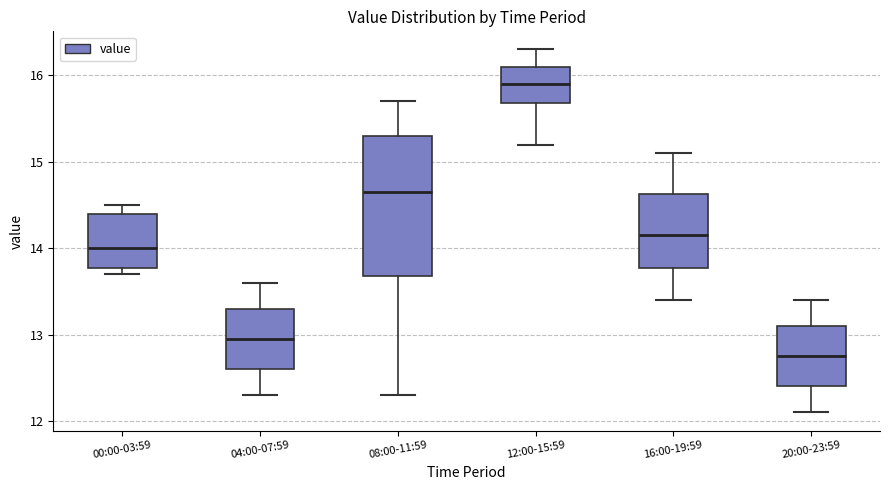

Which box's median line is the lowest?

20:00-23:59